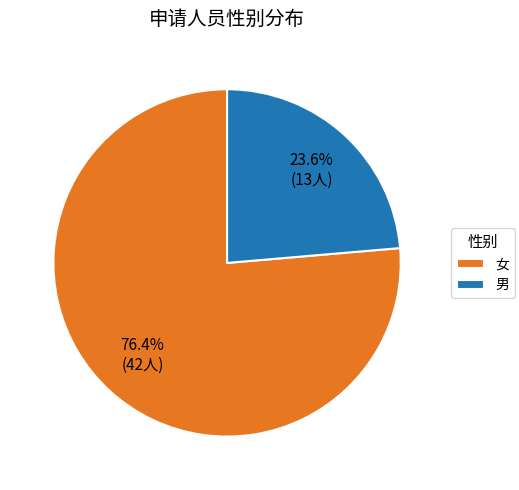

Is there any slice that represents more than half of the pie?

Yes